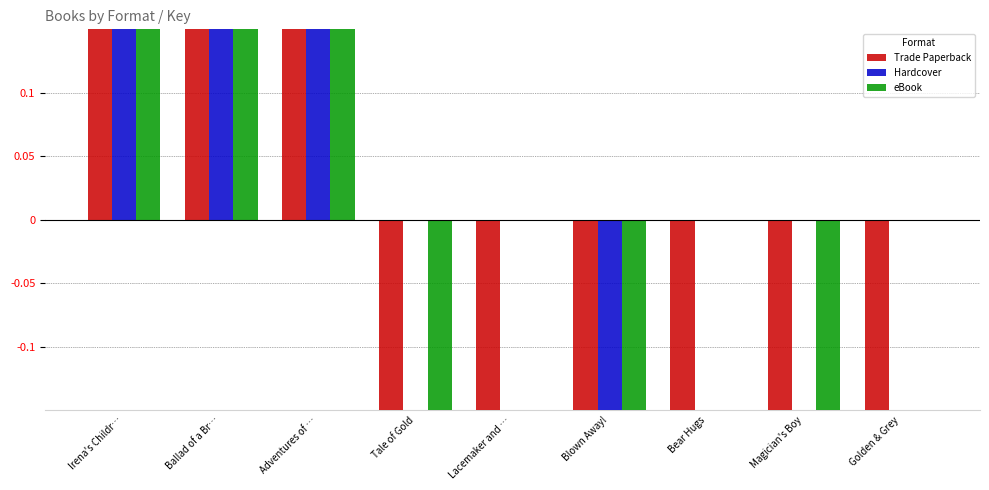

How many values in the Trade Paperback series are below 0?

6